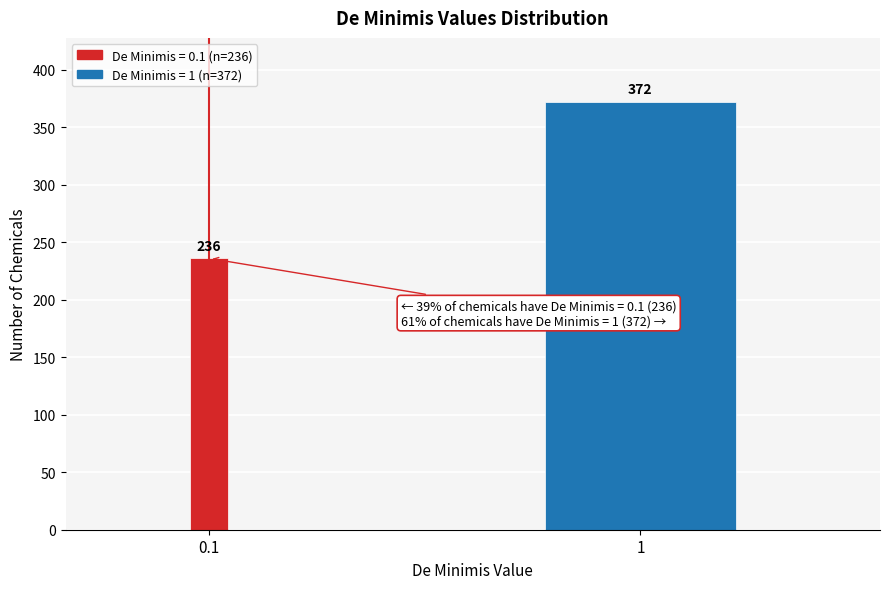

Reading right to left, extract all data points from this chart.

1=372	0.1=236